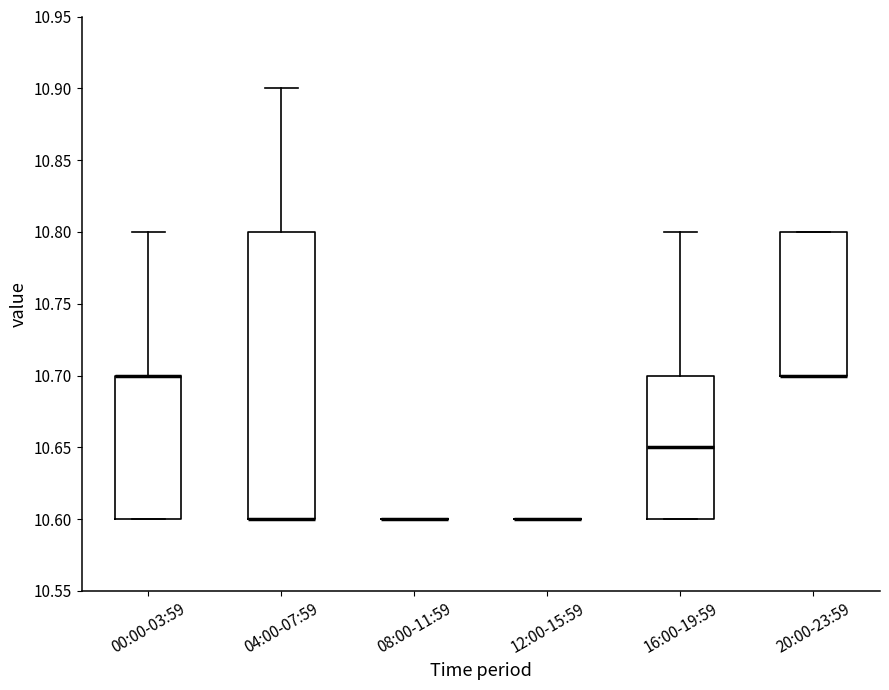

Reading left to right, read every box against the y-axis: the position of its median line, the range the box covers, and the ends of its whiskers. The values are not printed on the chart, so give them approximately, as read against the axis.

00:00-03:59: median 10.70 (drawn on the box's upper edge), box 10.60 to 10.70, whiskers 10.60 to 10.80
04:00-07:59: median 10.60 (drawn on the box's lower edge), box 10.60 to 10.80, whiskers 10.60 to 10.90
08:00-11:59: box collapsed to a line at 10.60, whiskers 10.60 to 10.60
12:00-15:59: box collapsed to a line at 10.60, whiskers 10.60 to 10.60
16:00-19:59: median 10.65, box 10.60 to 10.70, whiskers 10.60 to 10.80
20:00-23:59: median 10.70 (drawn on the box's lower edge), box 10.70 to 10.80, whiskers 10.70 to 10.80